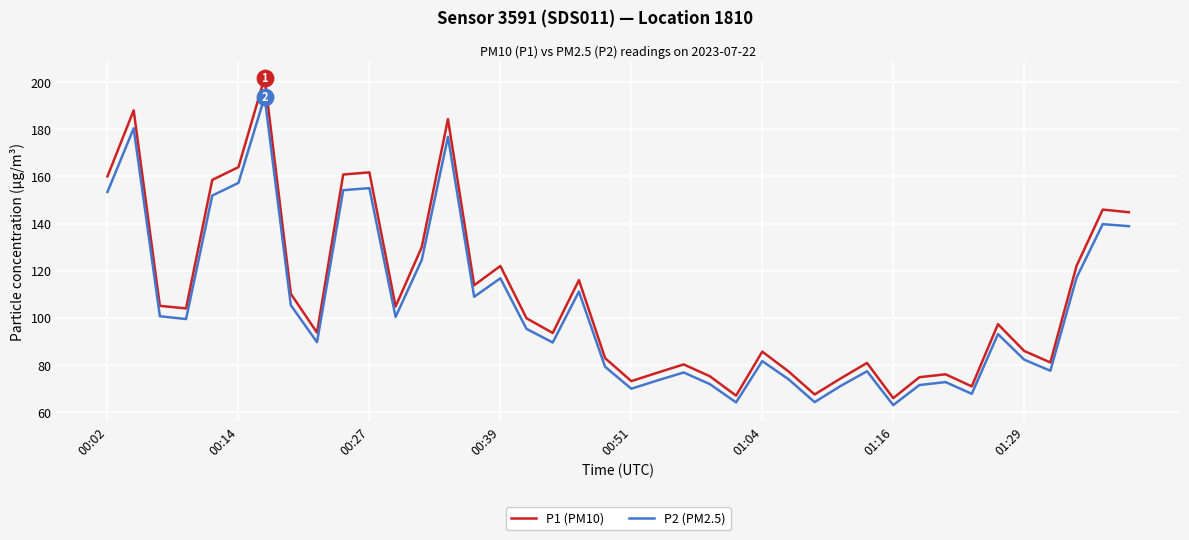

What are all the series names shown in the legend?

P1 (PM10), P2 (PM2.5)